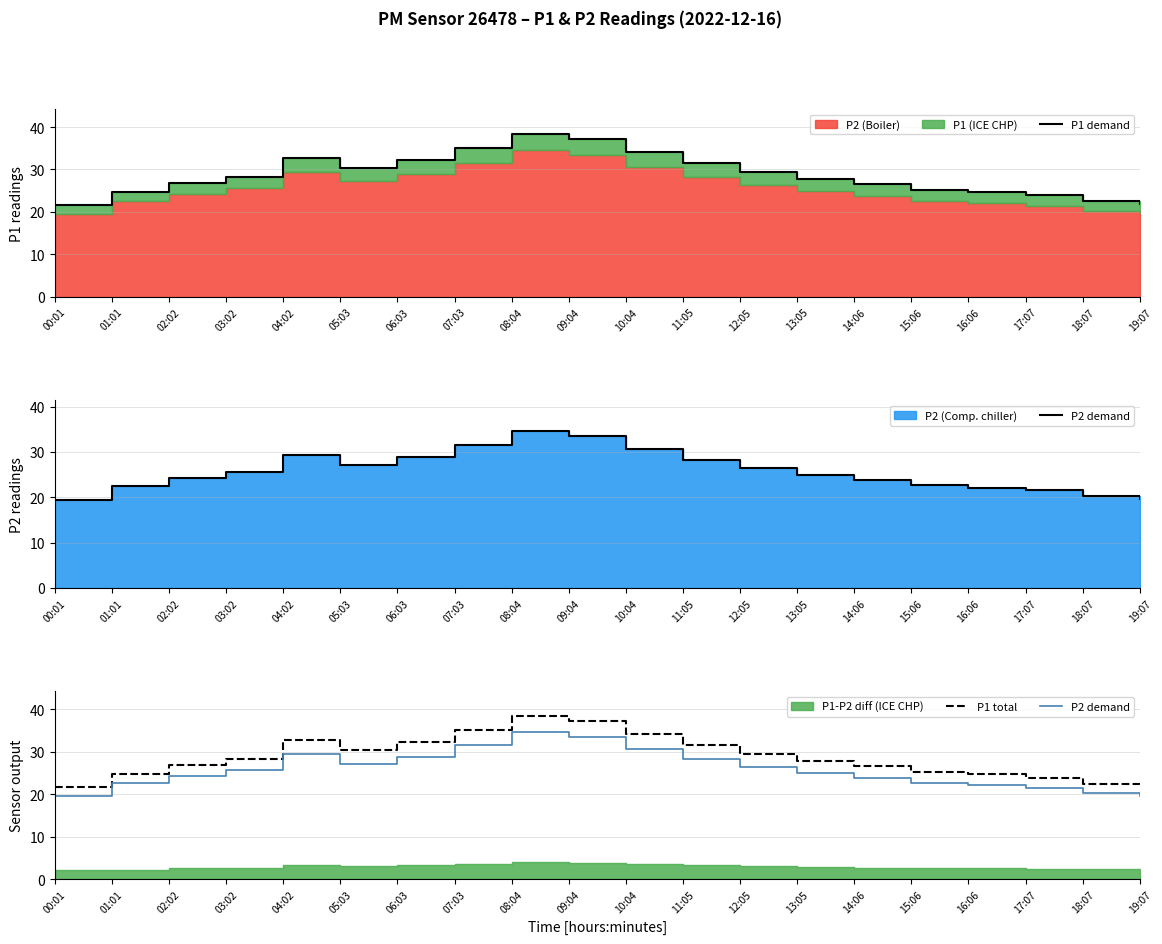

What is the label of the 20th point from the left?

19:07